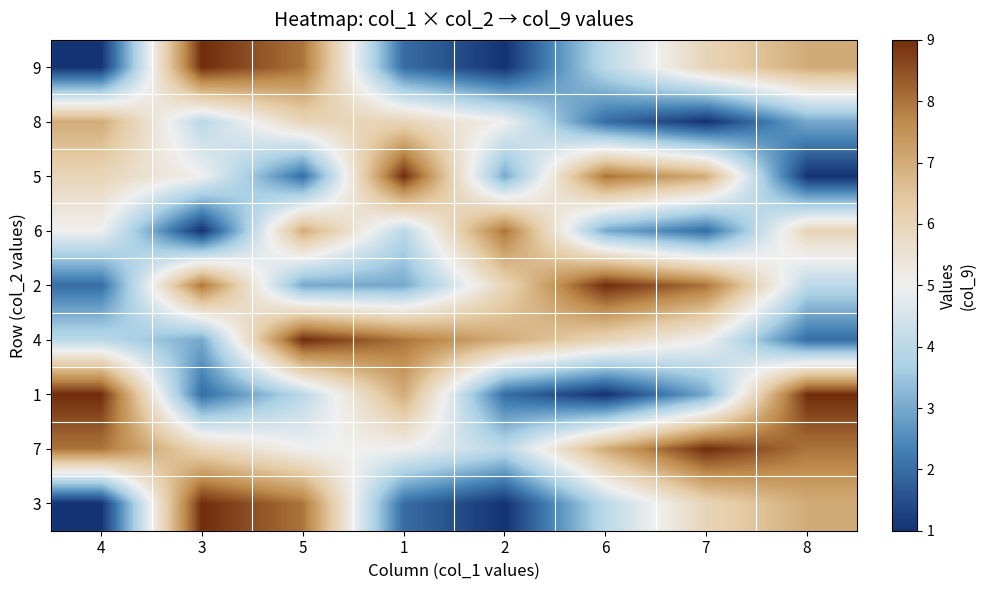

Rank the series at 4 from highest to lowest value.

1, 7, 8, 5, 6, 4, 2, 9, 3